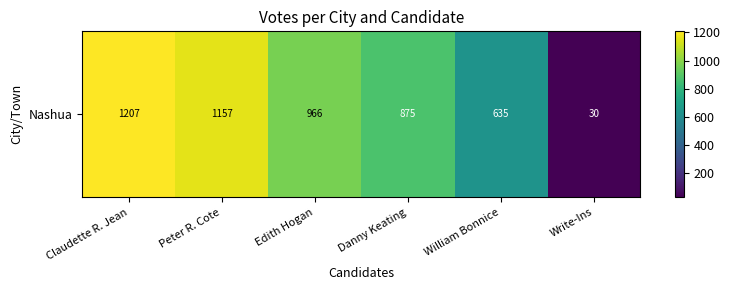

At which category does the chart reach its peak across all series?

Claudette R. Jean